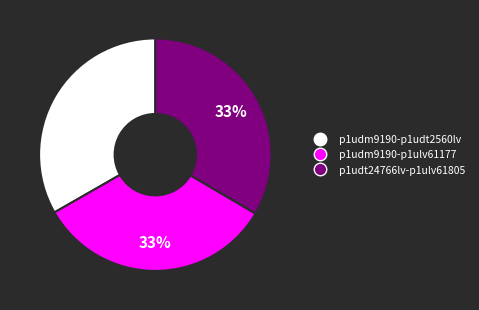

True or false: p1udm9190-p1udt2560lv accounts for 33% of the total.

True